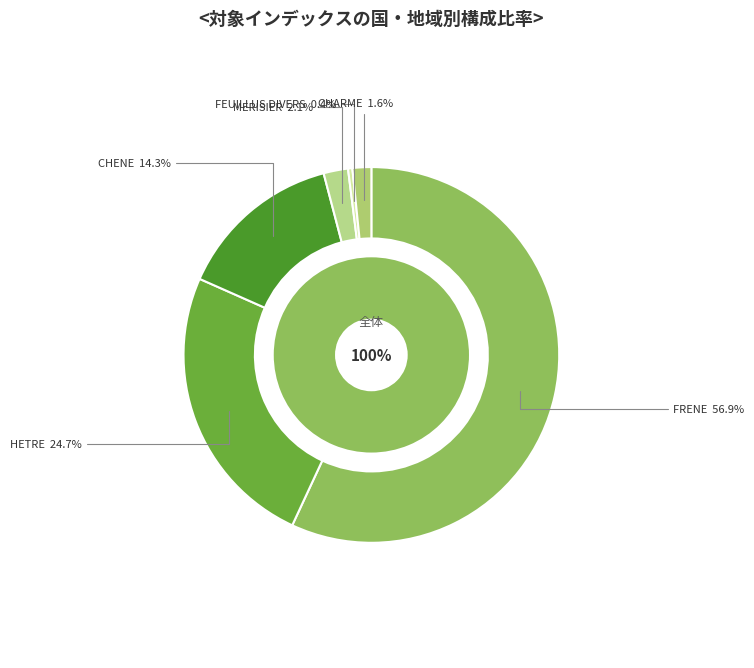

To the nearest percent, what is the average slice percentage?

17%